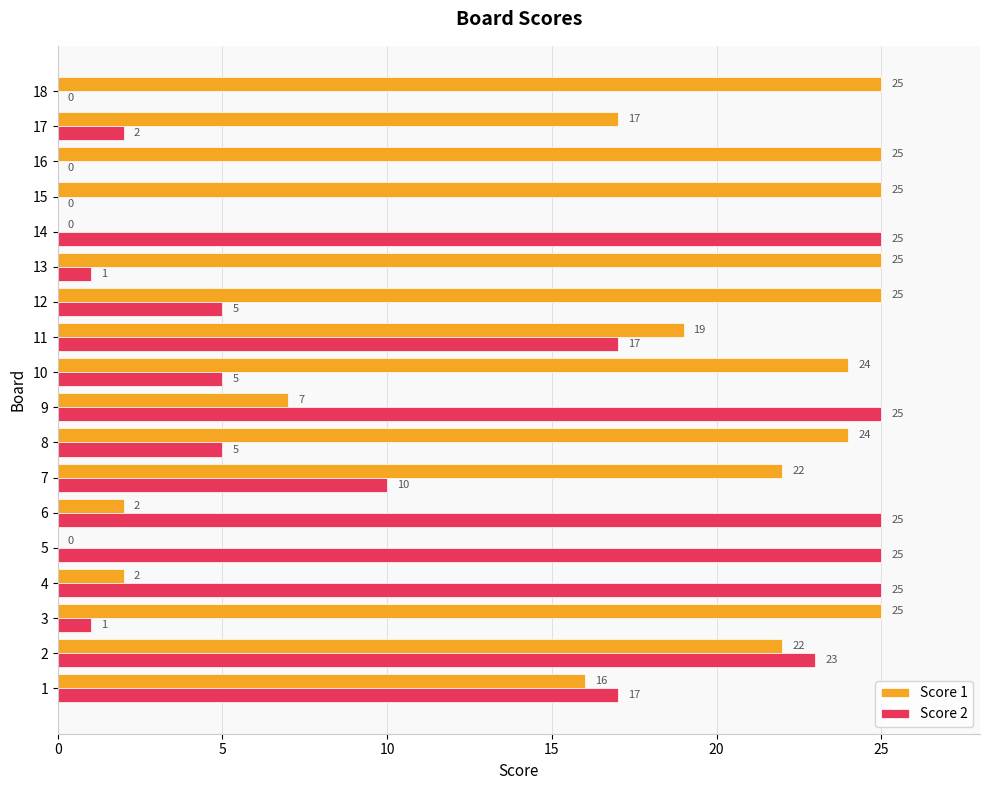

What is the maximum value for Score 2?

25